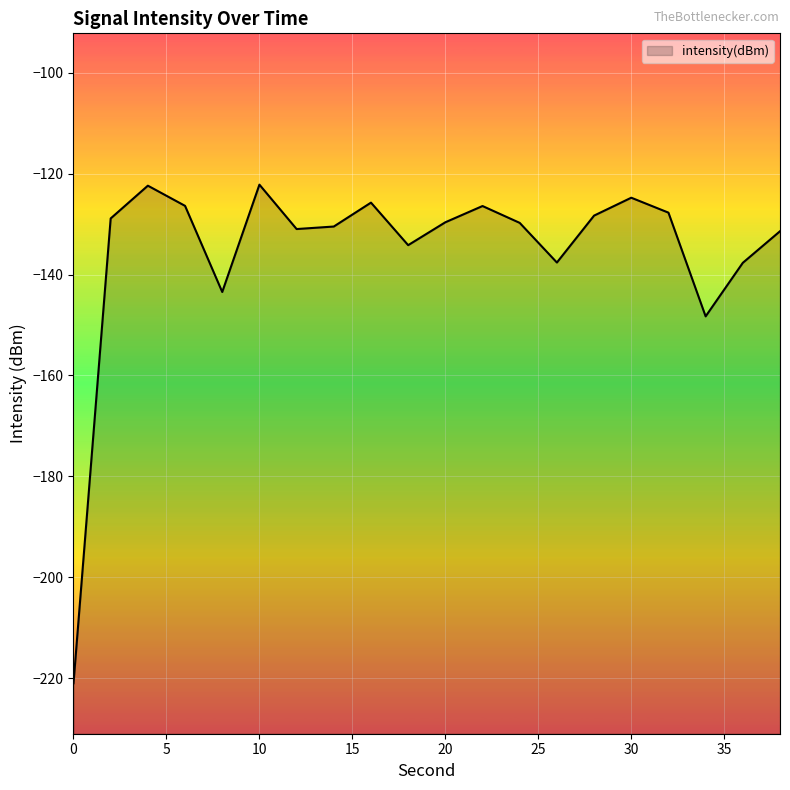

Reading left to right, what are all the values shown in this chart?

-221.0	-128.9	-122.4	-126.4	-143.5	-122.2	-131.0	-130.5	-125.7	-134.2	-129.6	-126.4	-129.8	-137.6	-128.3	-124.8	-127.7	-148.3	-137.7	-131.4